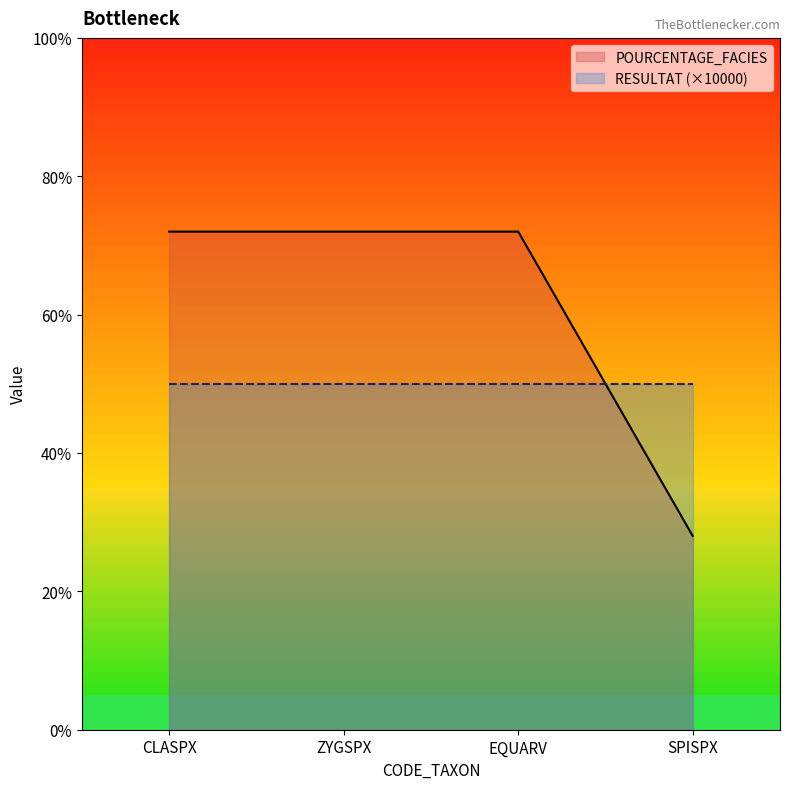

What is the approximate value at CLASPX, to the nearest 10?

70